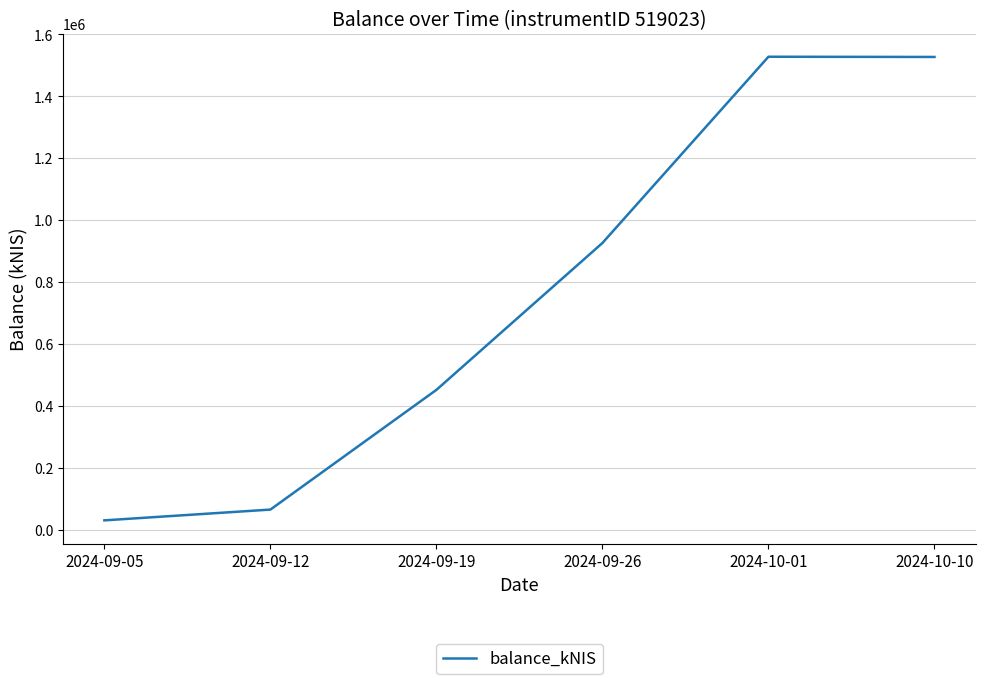

Is it true that the value at 2024-09-12 is 65047.6?

True